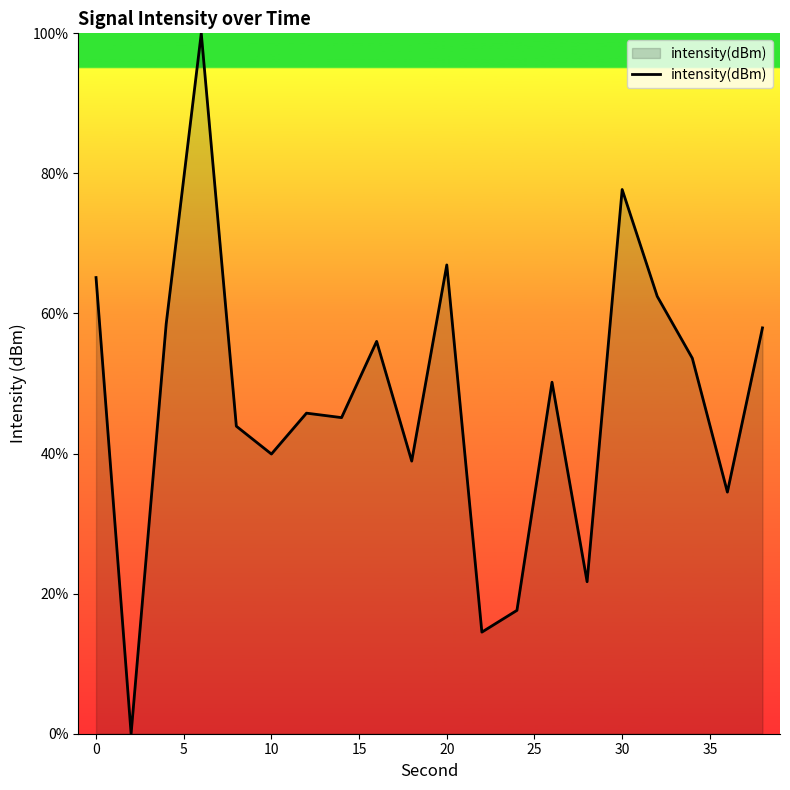

What is the difference between the maximum and minimum values?

100.0